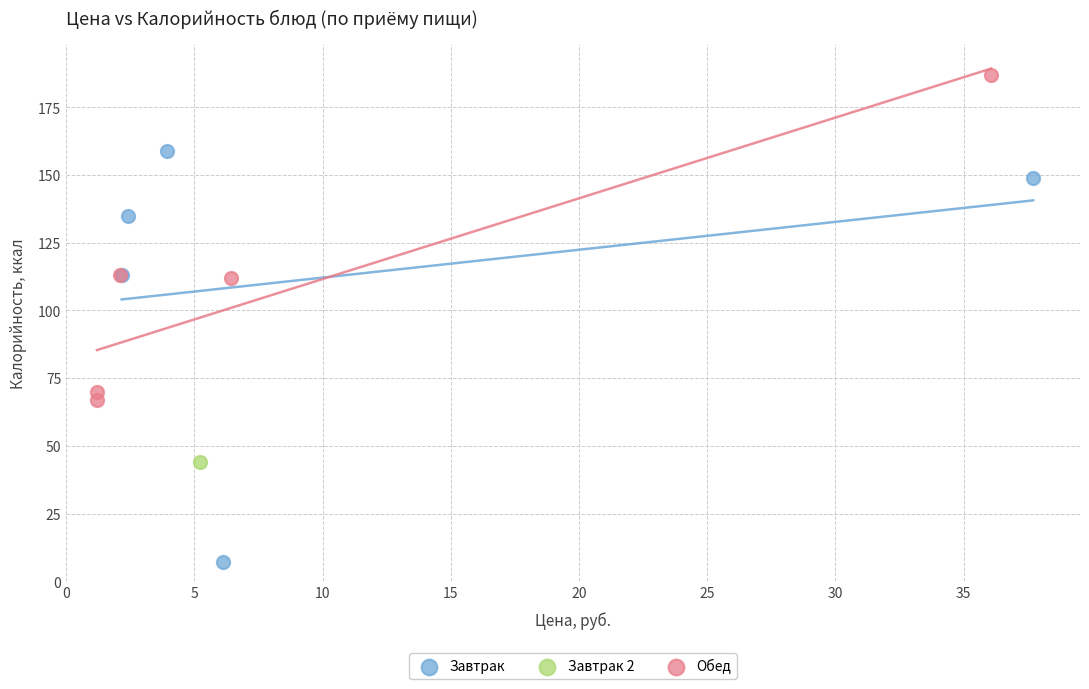

Which series reaches the maximum Y coordinate?

Обед